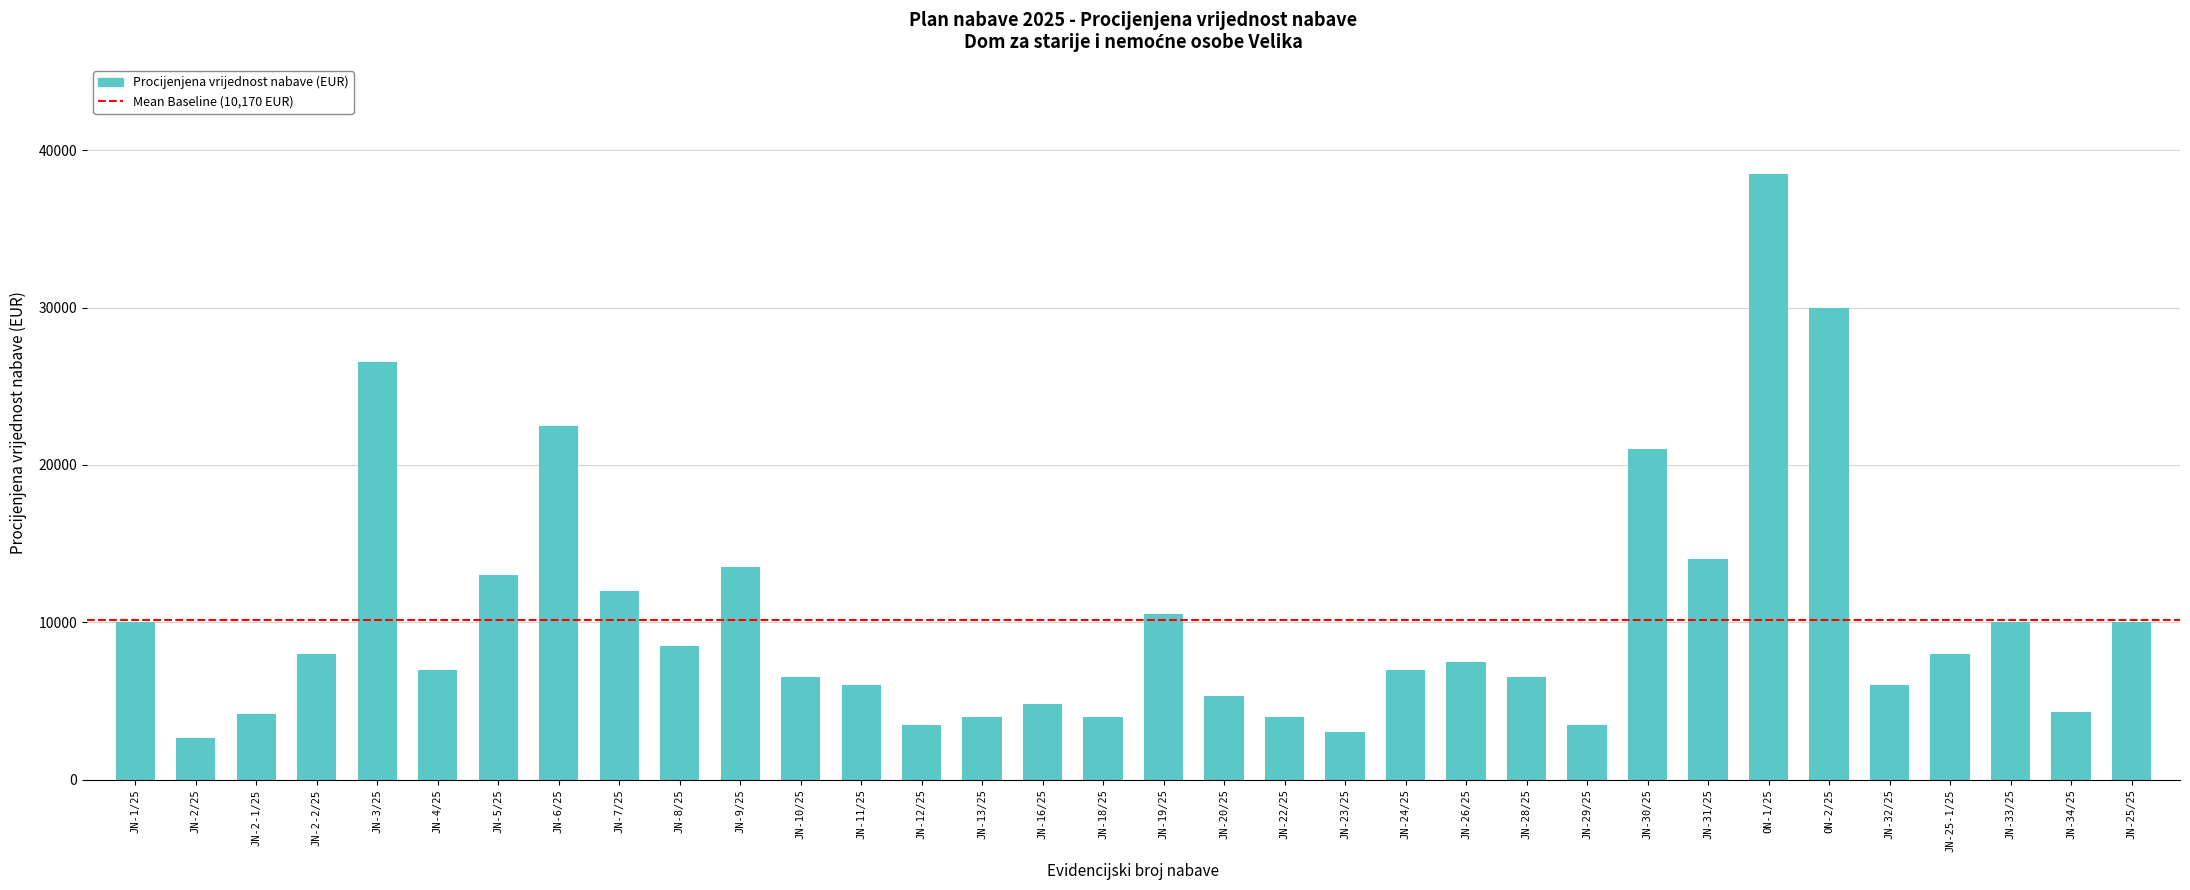

Does the chart contain stacked bars?

No